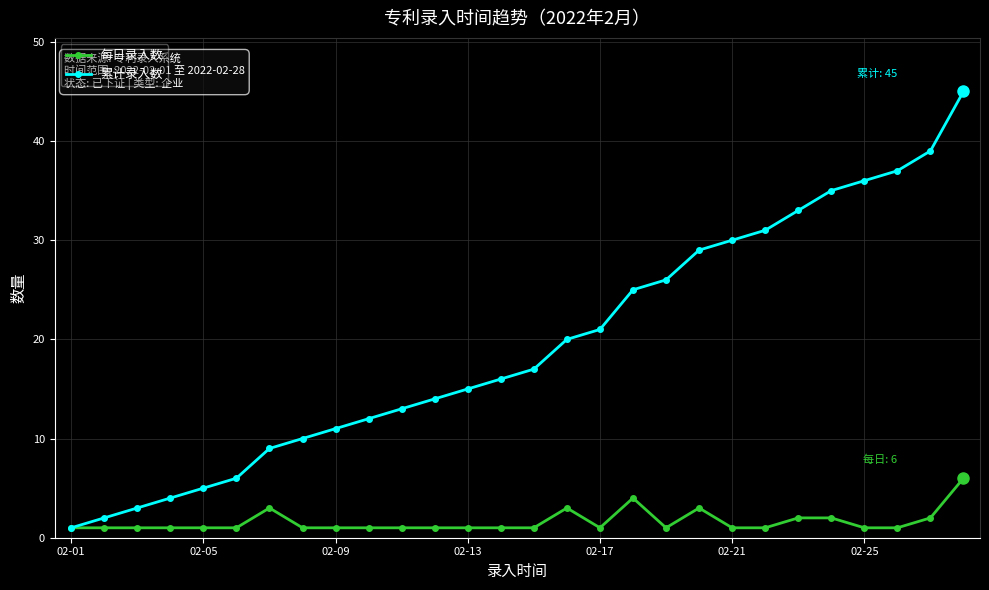

True or false: 每日录入数 has more than 2 interior local peaks.

True